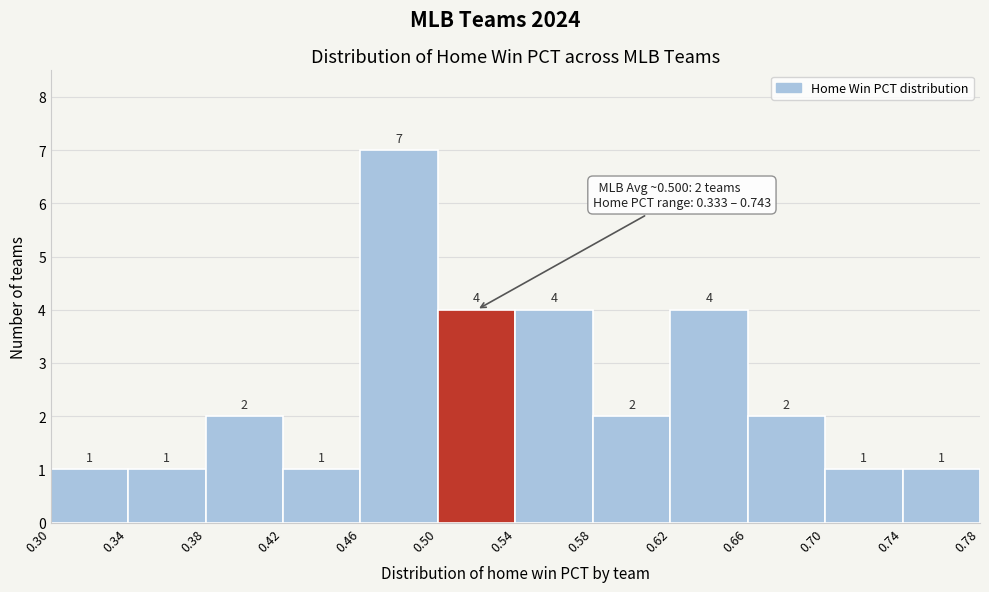

Reading left to right, list every bar in this chart as the range it spans on the x-axis followed by its height.

0.30 to 0.34: 1
0.34 to 0.38: 1
0.38 to 0.42: 2
0.42 to 0.46: 1
0.46 to 0.50: 7
0.50 to 0.54: 4
0.54 to 0.58: 4
0.58 to 0.62: 2
0.62 to 0.66: 4
0.66 to 0.70: 2
0.70 to 0.74: 1
0.74 to 0.78: 1